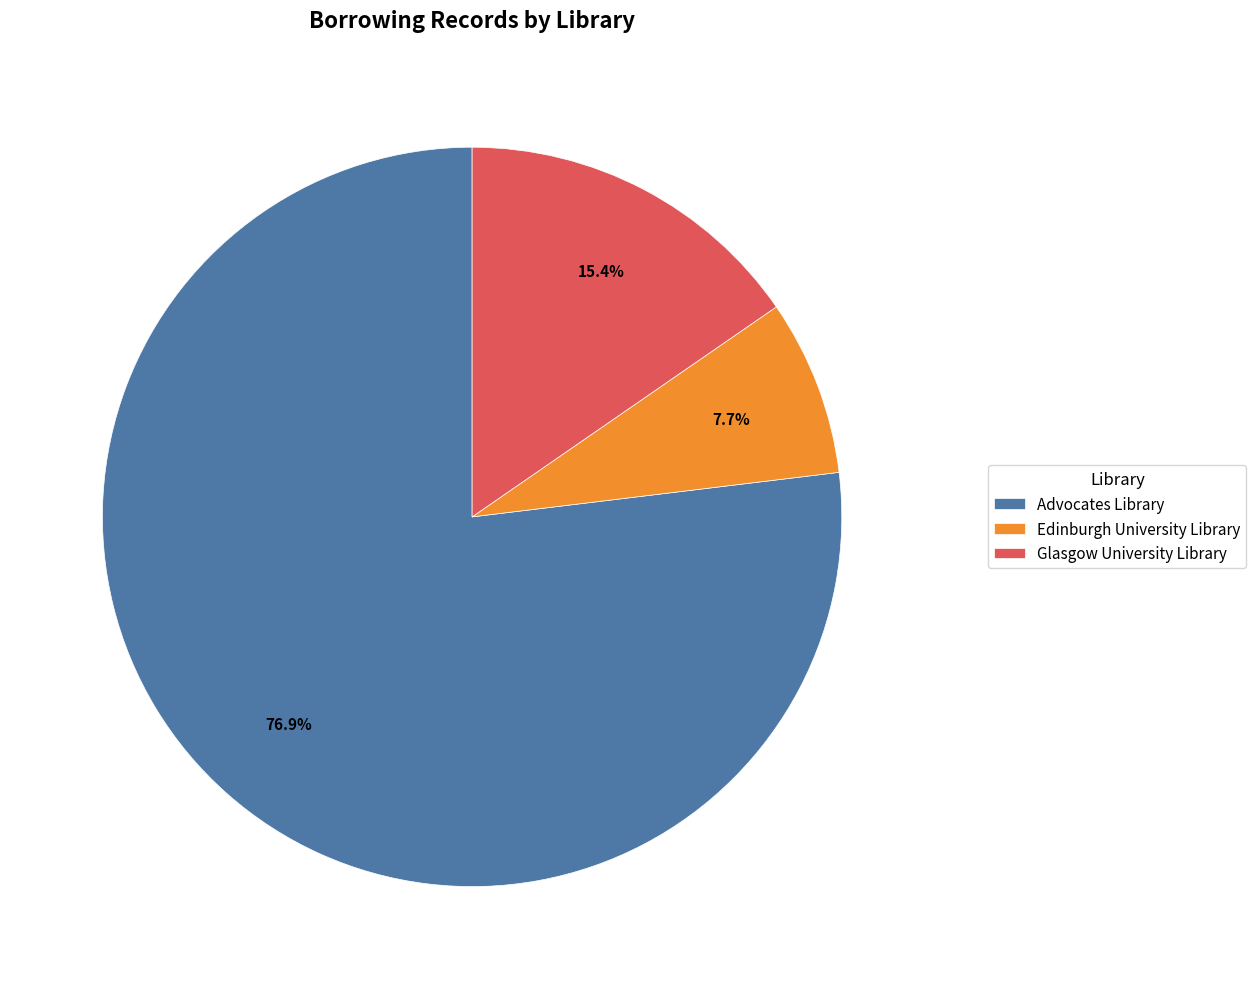

What percentage do Glasgow University Library and Edinburgh University Library together represent?

23.1%